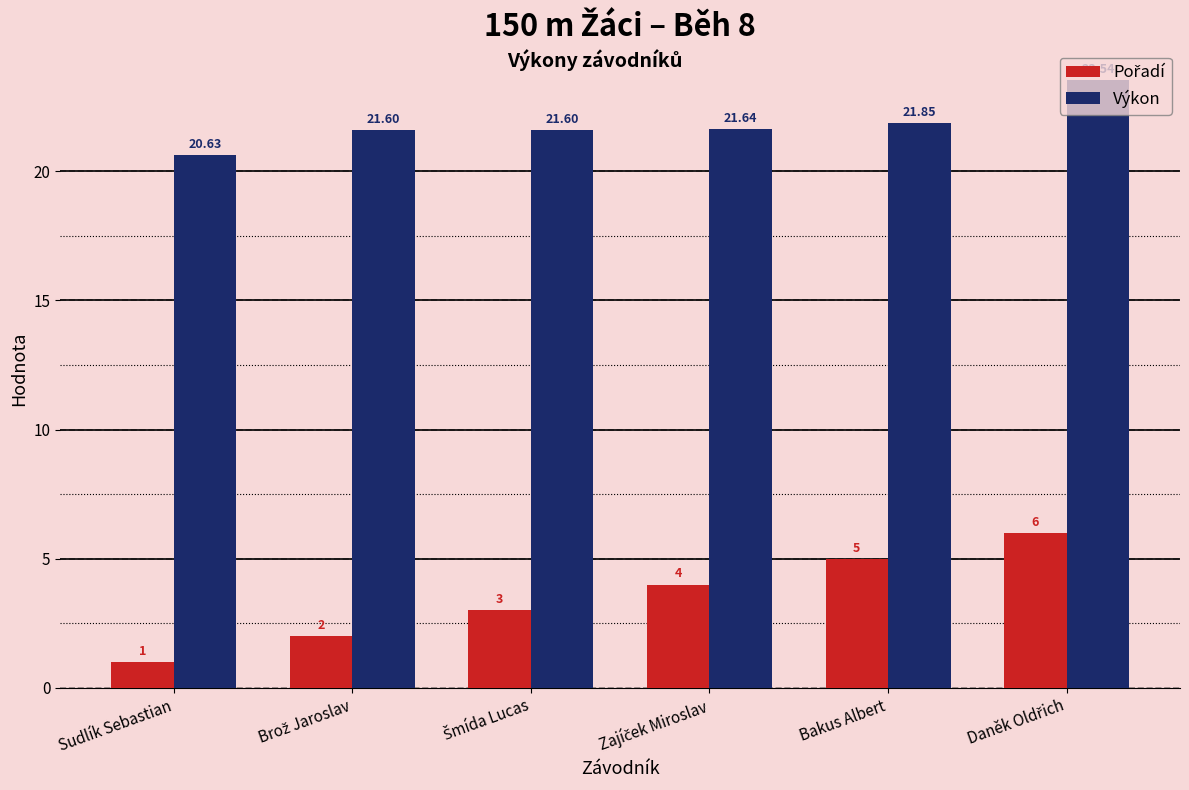

How many data points does each series have?

6